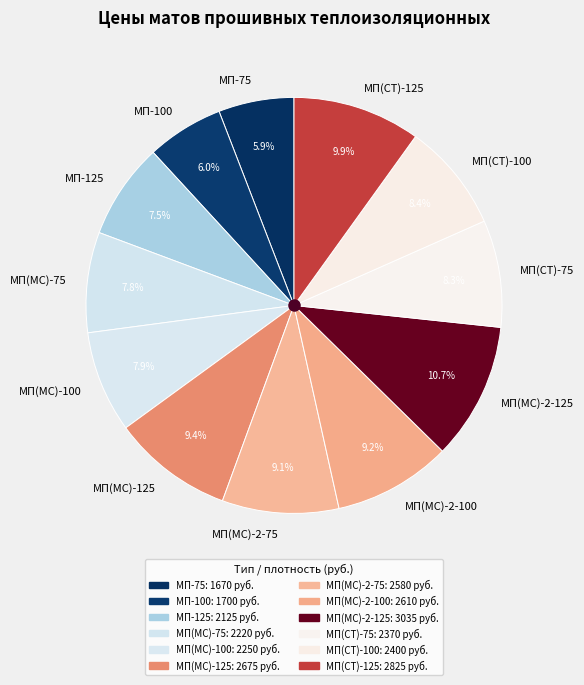

To the nearest percent, what percentage of the pie is МП(СТ)-75?

8%